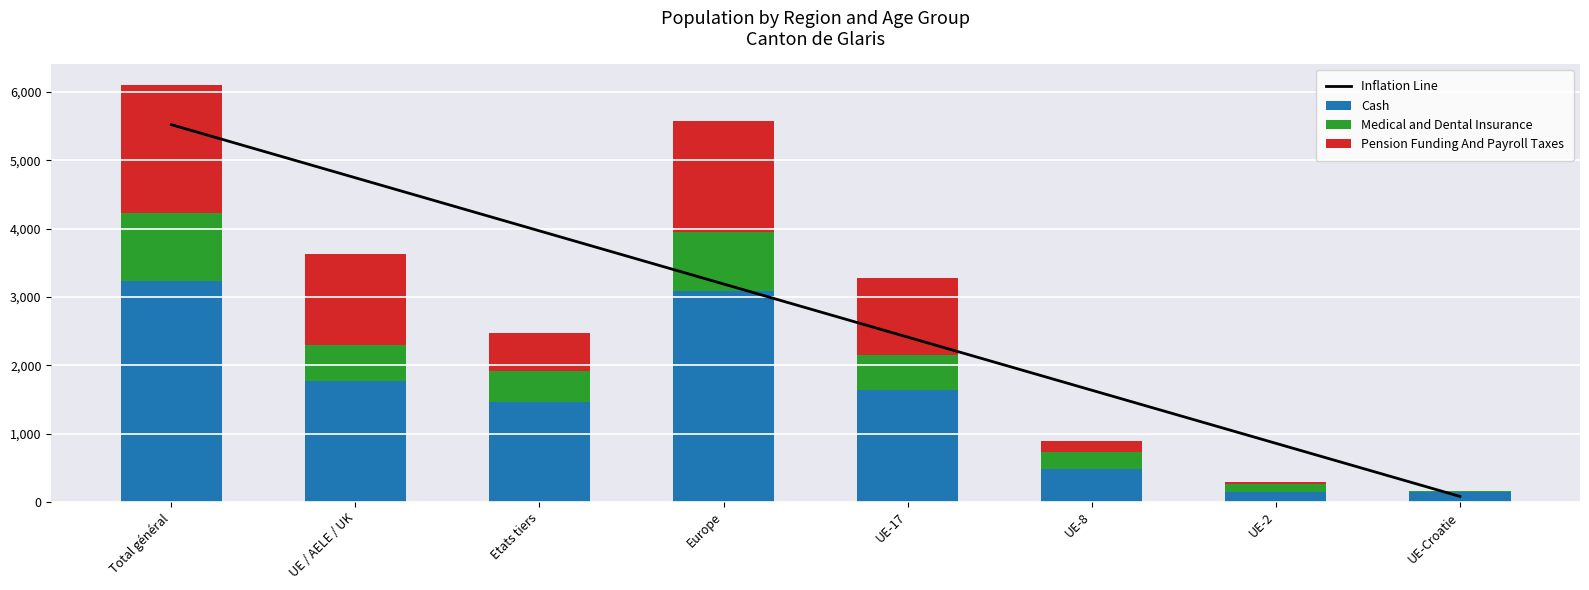

Rank the categories by Cash value from highest to lowest.

Total général, Europe, UE / AELE / UK, UE-17, Etats tiers, UE-8, UE-2, UE-Croatie